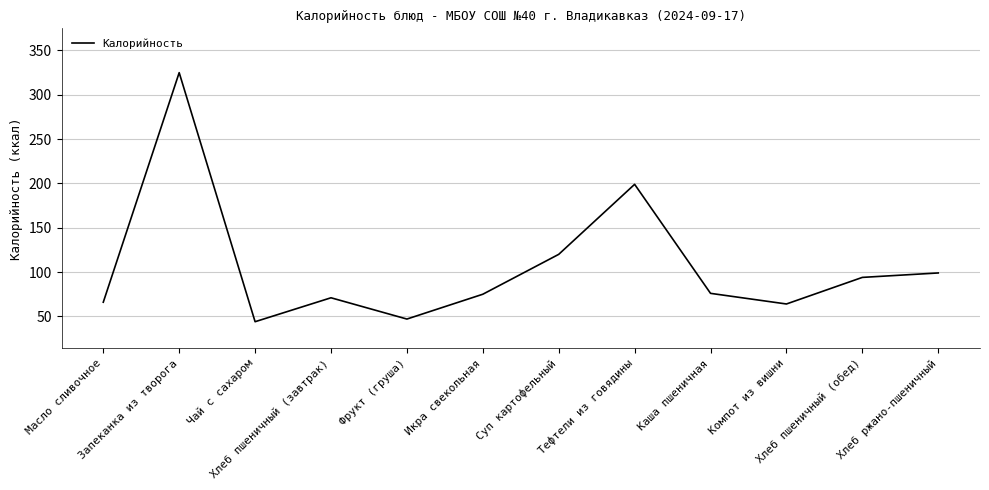

What is the minimum value shown in the chart?

44